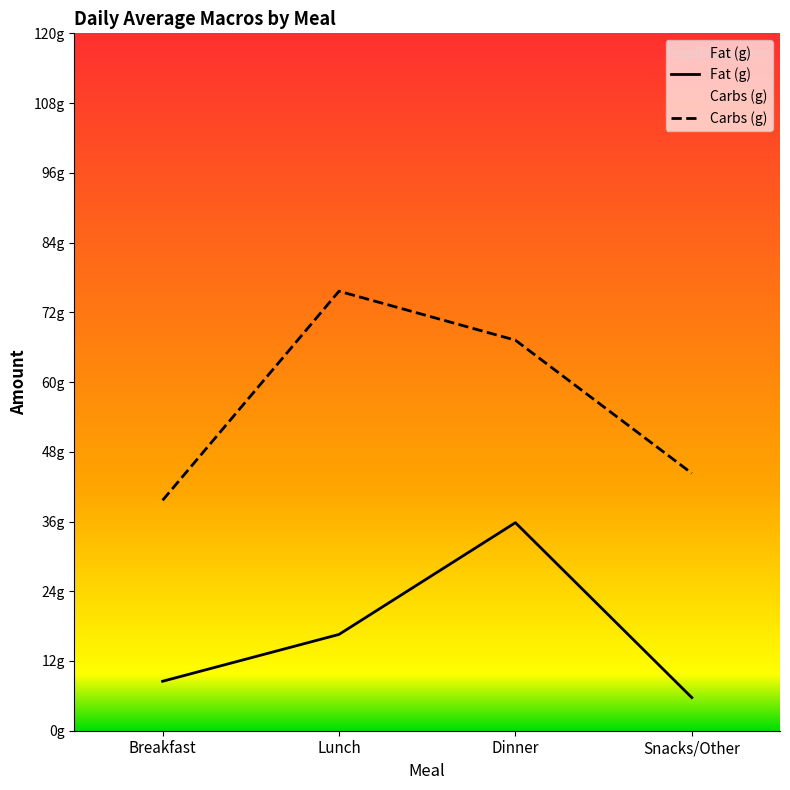

What are all the series names shown in the legend?

Fat (g), Carbs (g)